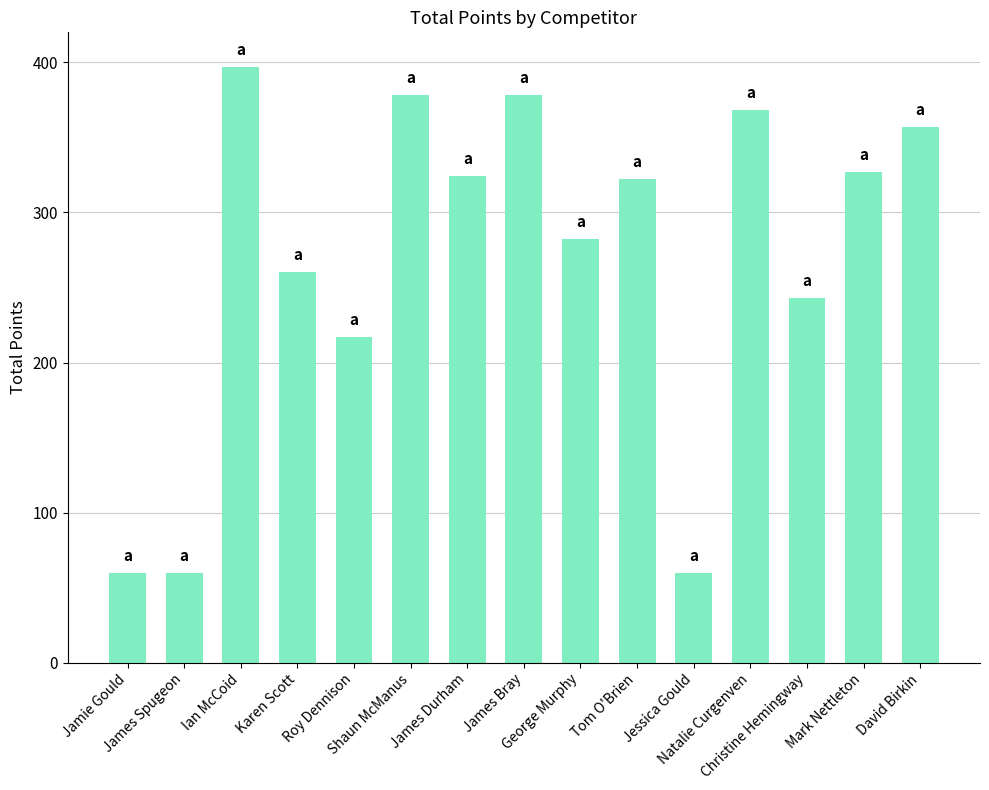

True or false: the data shows 217 at Roy Dennison.

True